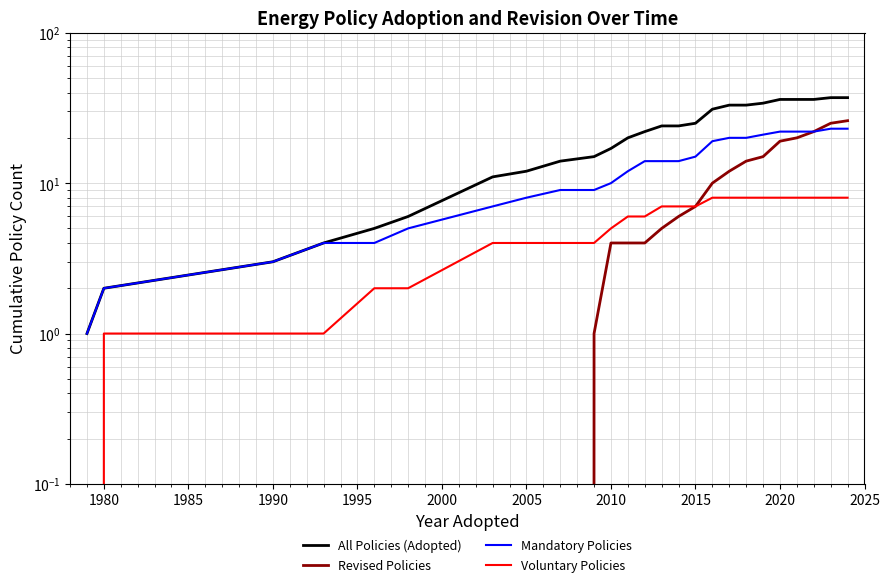

Is the value of Mandatory Policies at 17 greater than the value of Voluntary Policies at 1975?

Yes